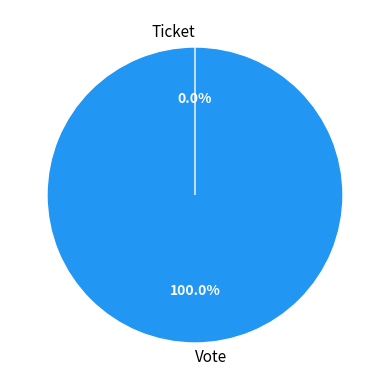

What percentage is the Vote slice, to the nearest percent?

100%